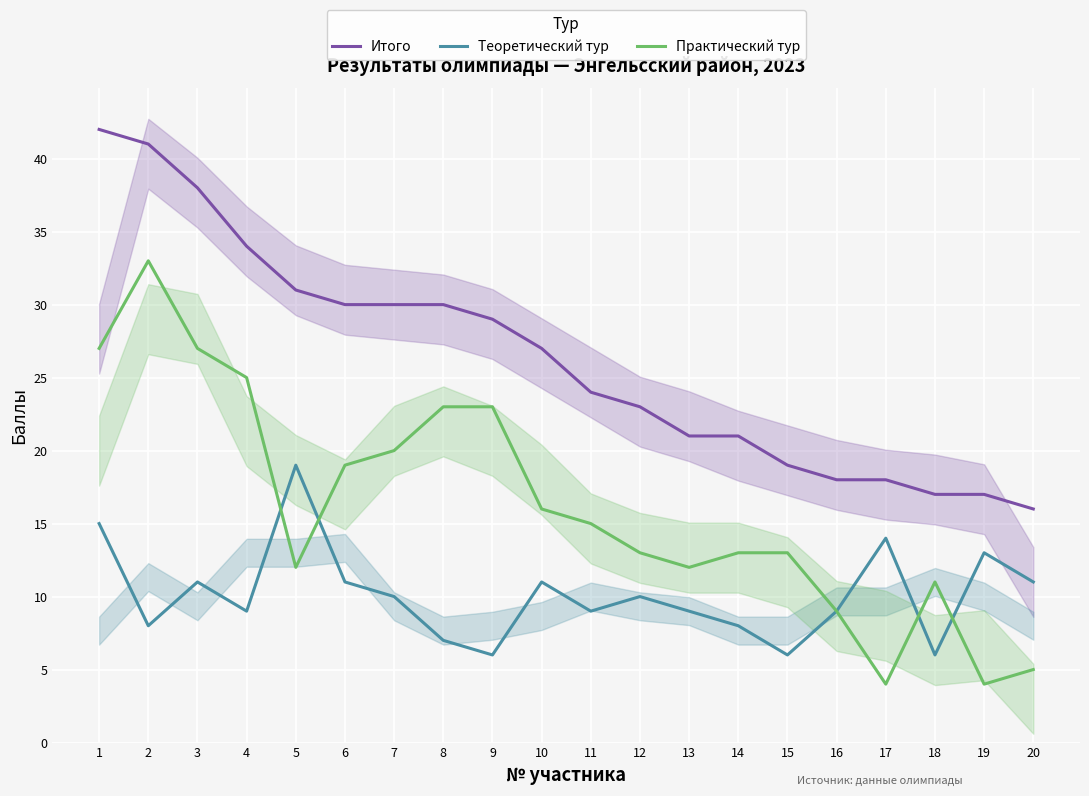

At how many categories does at least one series exceed 19?

14